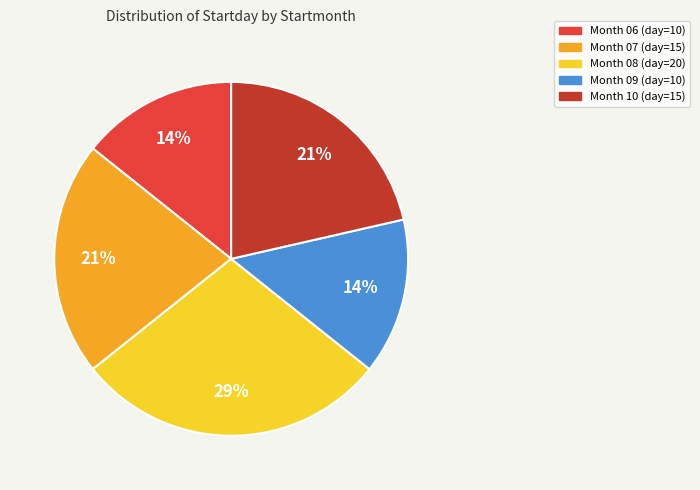

Between Month 07 (day=15) and Month 06 (day=10), which is larger?

Month 07 (day=15)